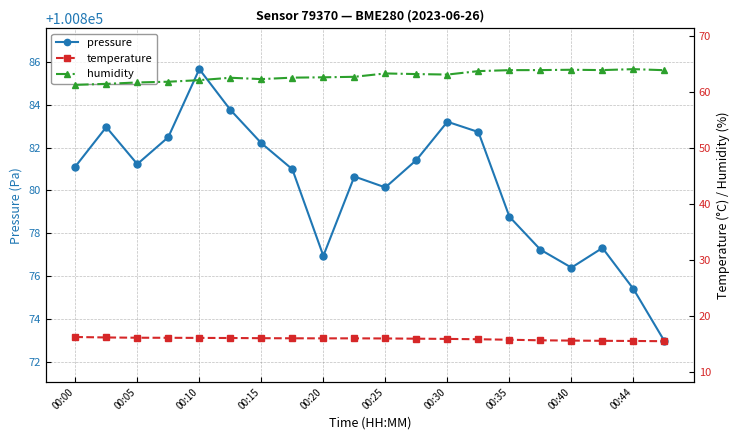

Does the chart display data point markers on the line(s)?

Yes